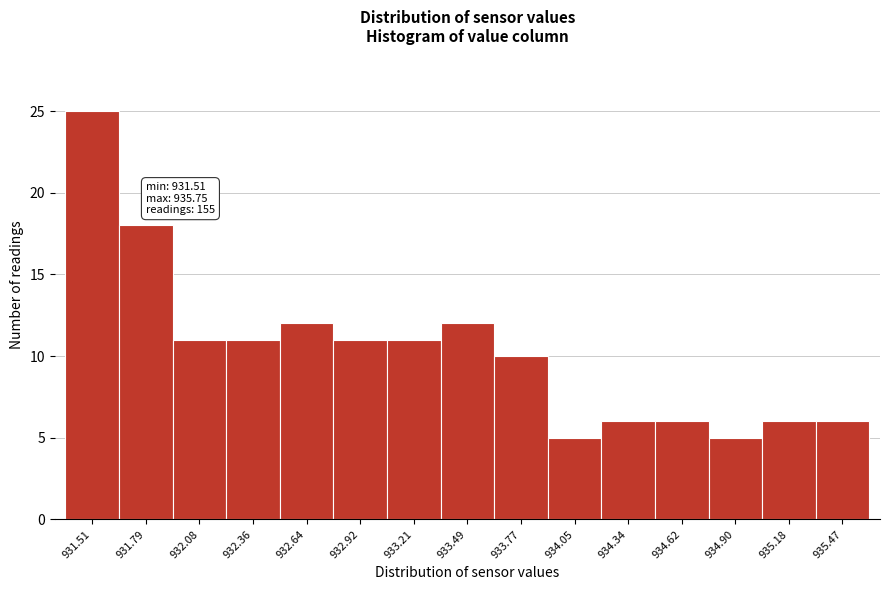

Reading left to right, extract all data points from this chart.

931.51=25	931.79=18	932.08=11	932.36=11	932.64=12	932.92=11	933.21=11	933.49=12	933.77=10	934.05=5	934.34=6	934.62=6	934.90=5	935.18=6	935.47=6